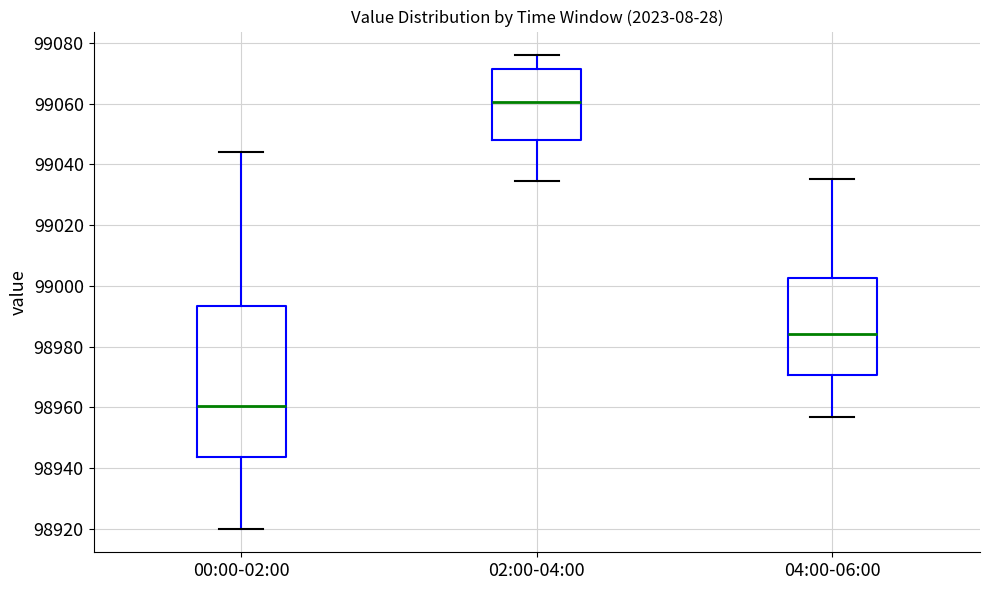

Comparing the boxes themselves (not the whiskers), which one is the tallest?

00:00-02:00